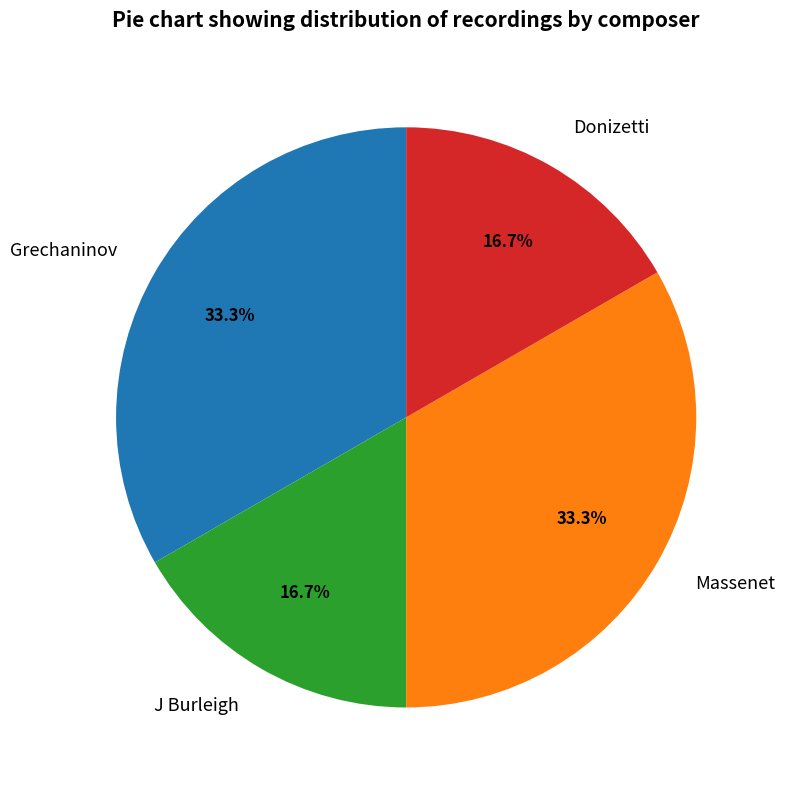

To the nearest percent, what is the average slice percentage?

25%